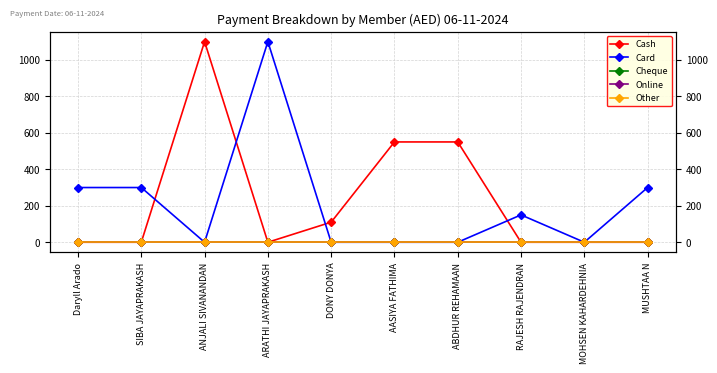

Reading right to left, what are all the values shown in this chart?

Cash: 0	0	0	550	550	110	0	1100	0	0
Card: 300	0	150	0	0	0	1100	0	300	300
Cheque: 0	0	0	0	0	0	0	0	0	0
Online: 0	0	0	0	0	0	0	0	0	0
Other: 0	0	0	0	0	0	0	0	0	0